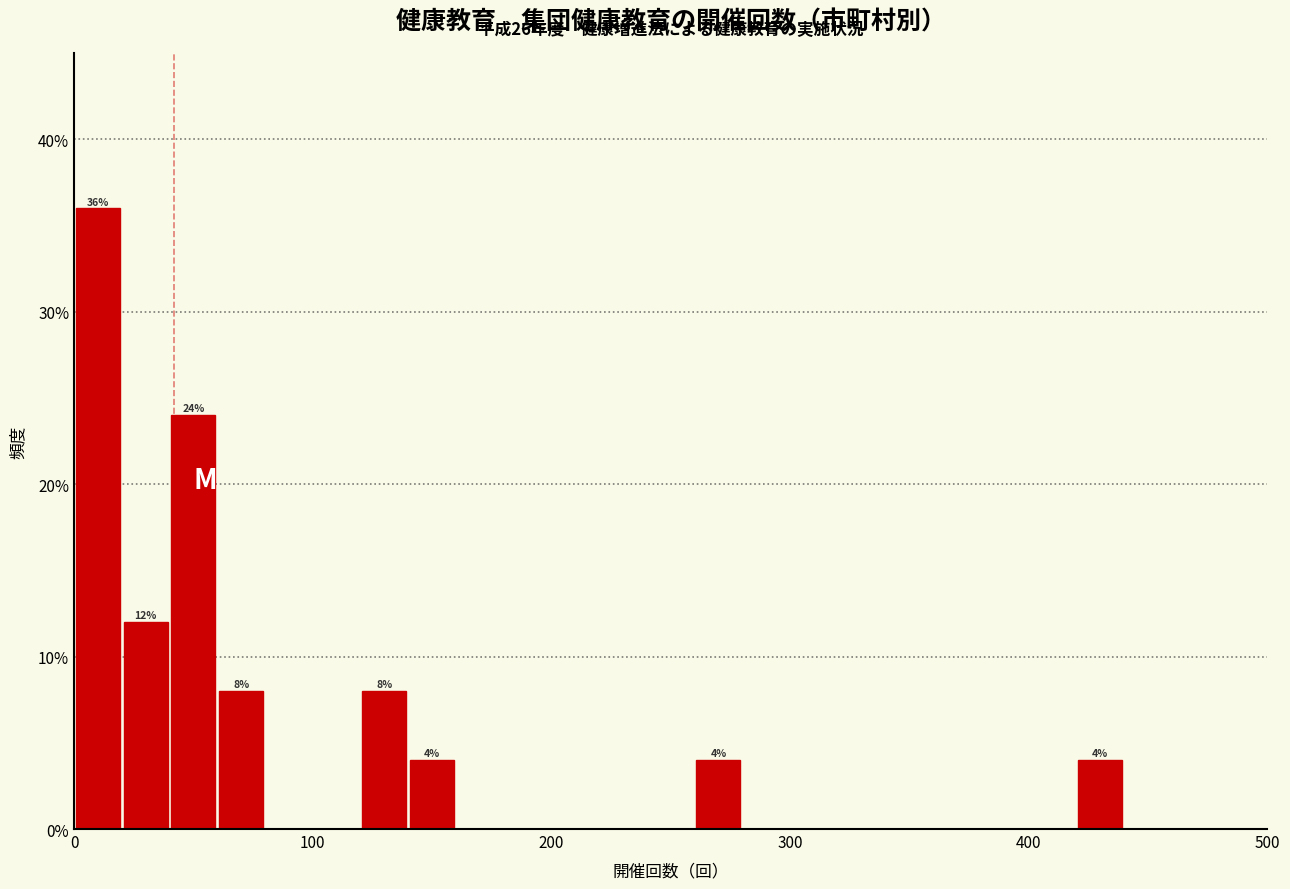

Read against the x-axis, roughly where is the centre of the tallest bar?

10